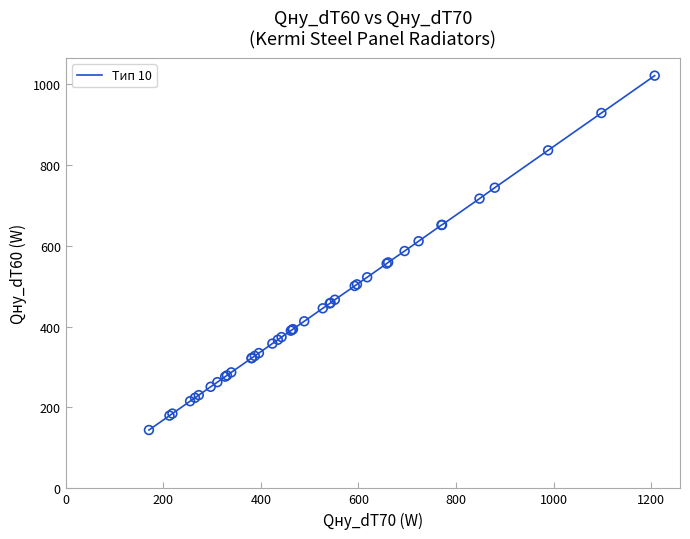

What is the difference between the maximum and minimum values?

876.0